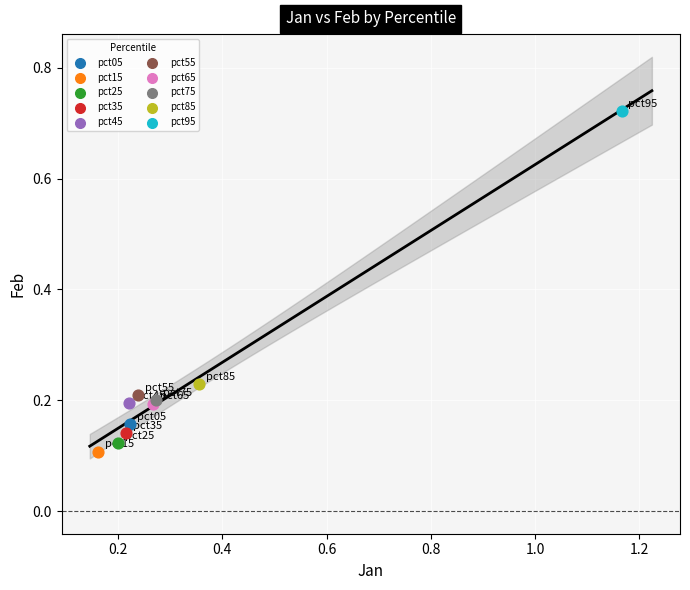

What are all the series names shown in the legend?

pct05, pct15, pct25, pct35, pct45, pct55, pct65, pct75, pct85, pct95